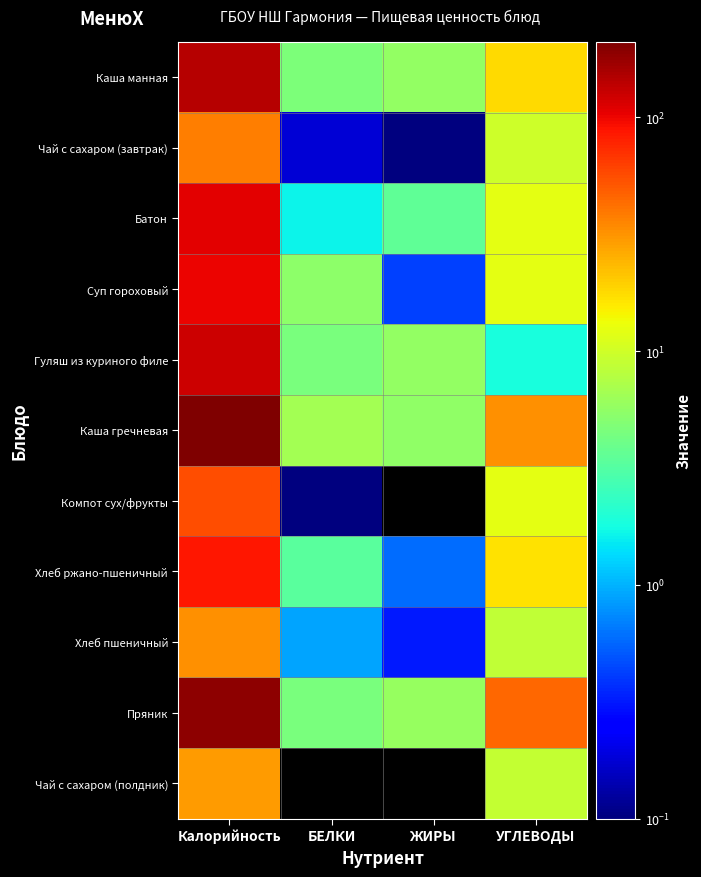

At which category does the chart reach its peak across all series?

Калорийность